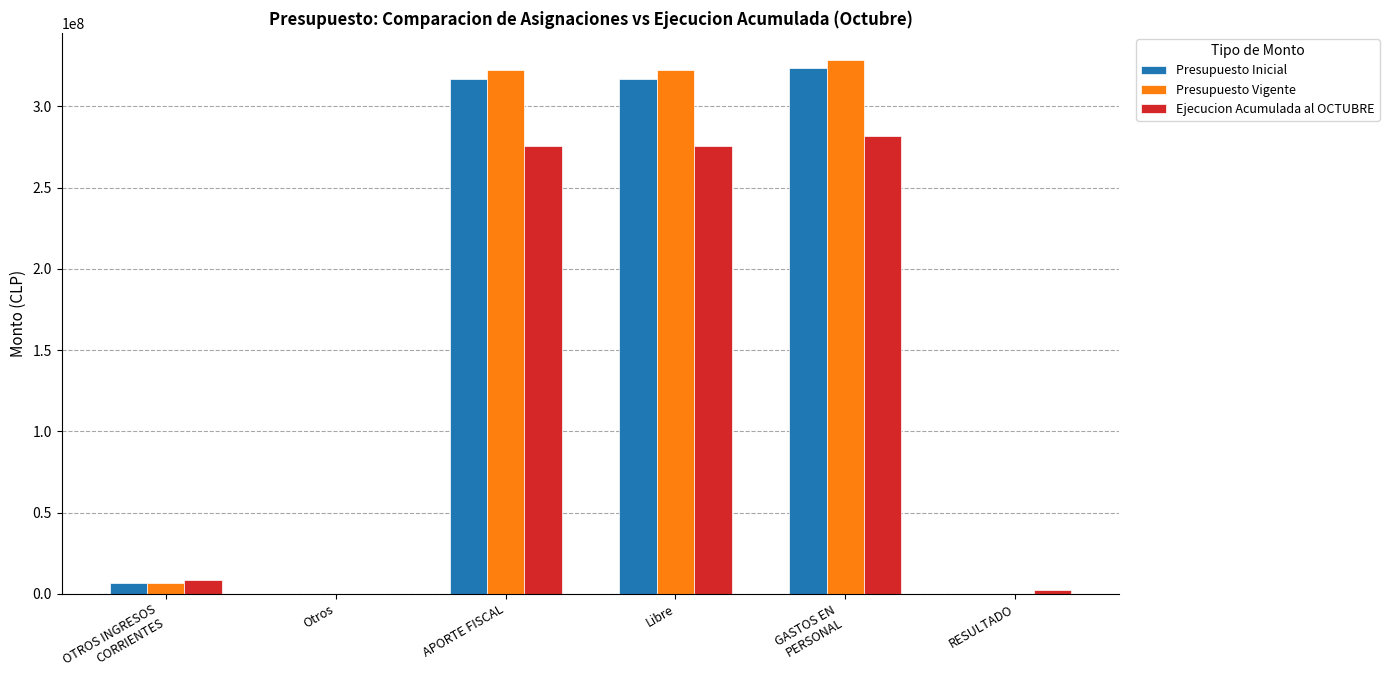

Is the value of Presupuesto Vigente at Libre greater than the value of Presupuesto Inicial at Libre?

Yes